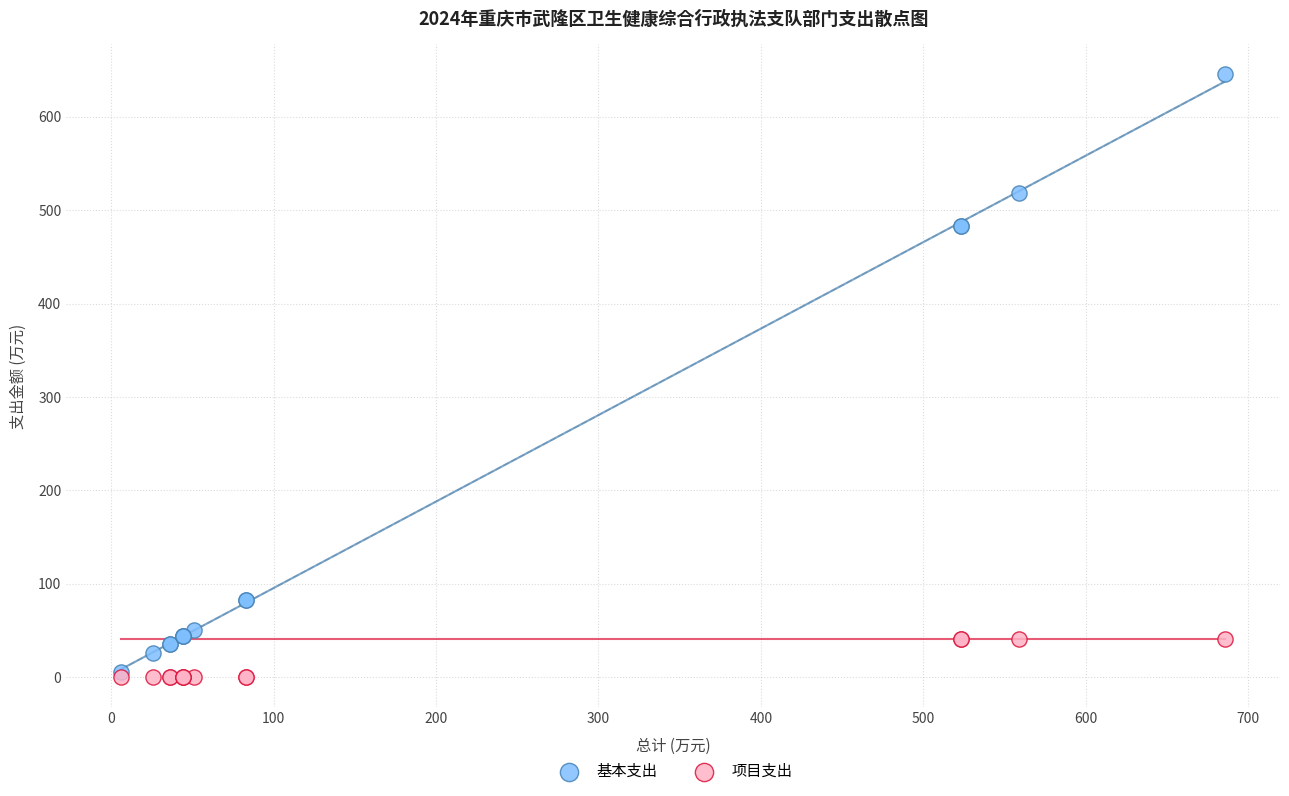

Which series contains the lowest Y value?

项目支出